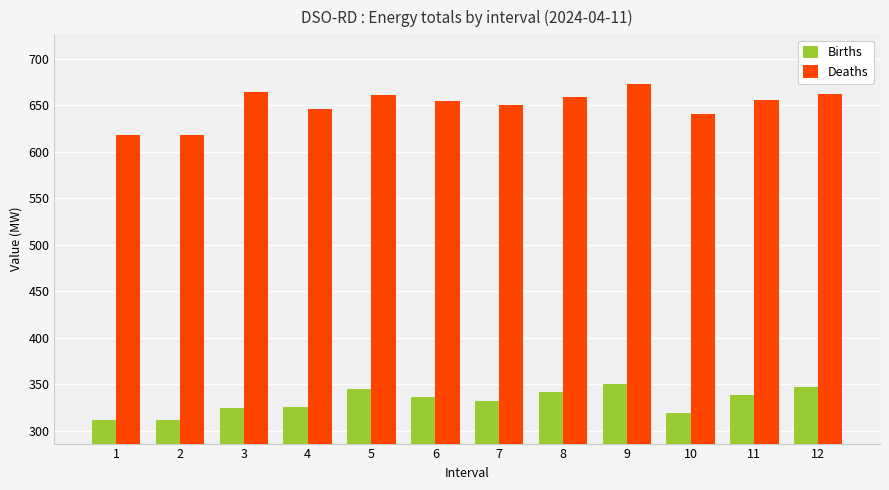

How many bars are there in each group?

2